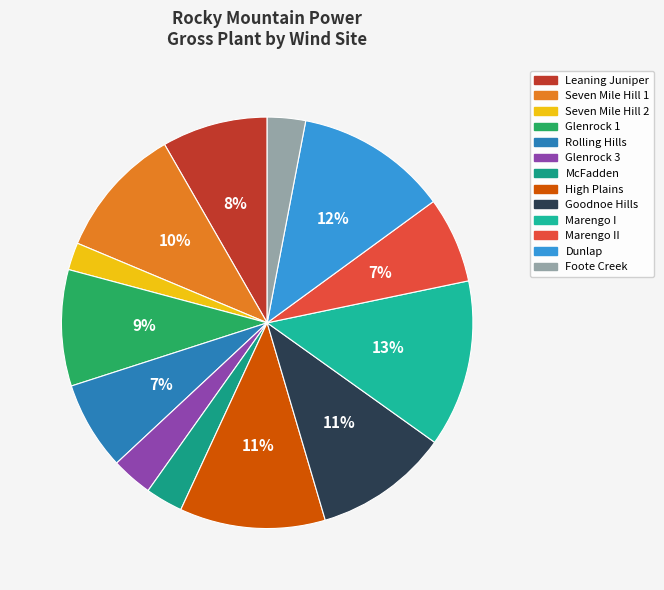

How many slices are in this pie chart?

13